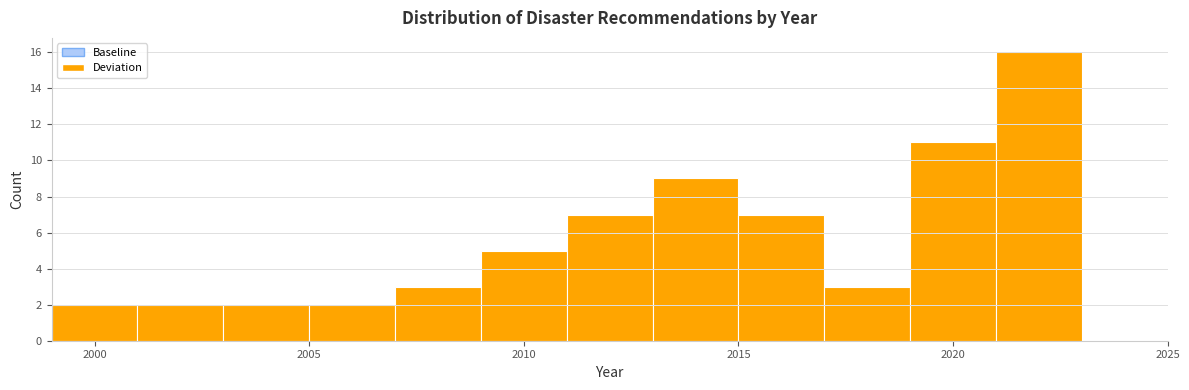

Reading left to right, list every bar in this chart as the range it spans on the x-axis followed by its height. The values are not printed on the chart, so give them approximately, as read against the axis.

1999 to 2001: 2
2001 to 2003: 2
2003 to 2005: 2
2005 to 2007: 2
2007 to 2009: 3
2009 to 2011: 5
2011 to 2013: 7
2013 to 2015: 9
2015 to 2017: 7
2017 to 2019: 3
2019 to 2021: 11
2021 to 2023: 16